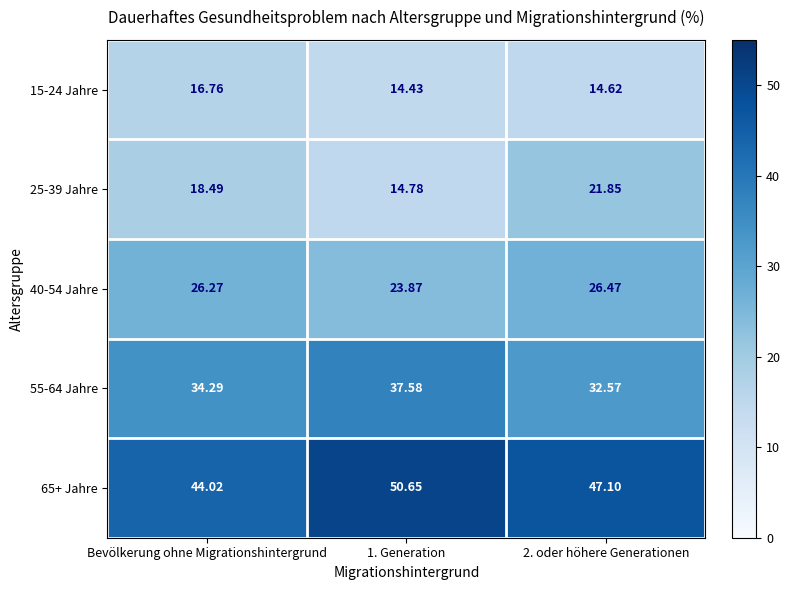

At which label does 65+ Jahre reach its minimum?

Bevölkerung ohne Migrationshintergrund